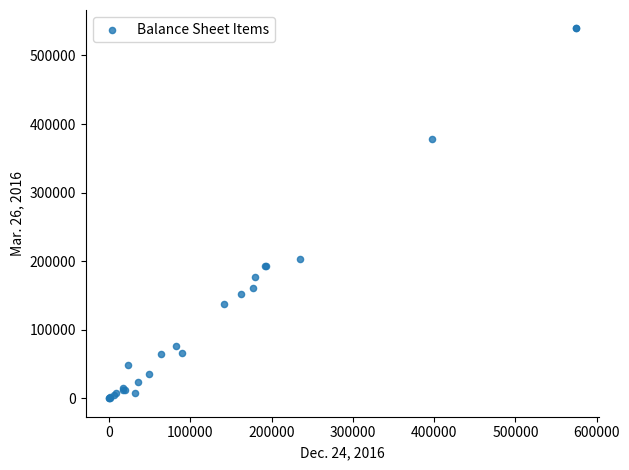

What Y value in the scatter plot is closest to 269663?

203219